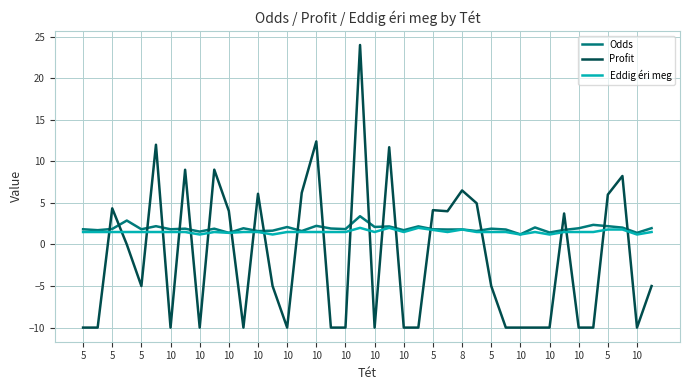

Which series has the largest range (max minus min)?

Profit